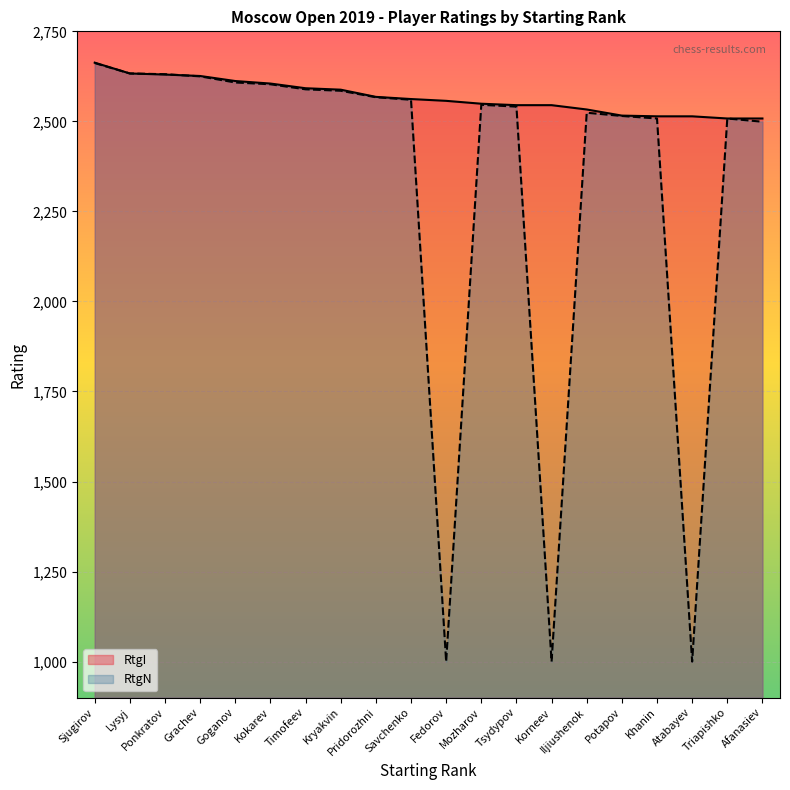

Where do RtgI and RtgN first cross each other?

Ponkratov and Grachev